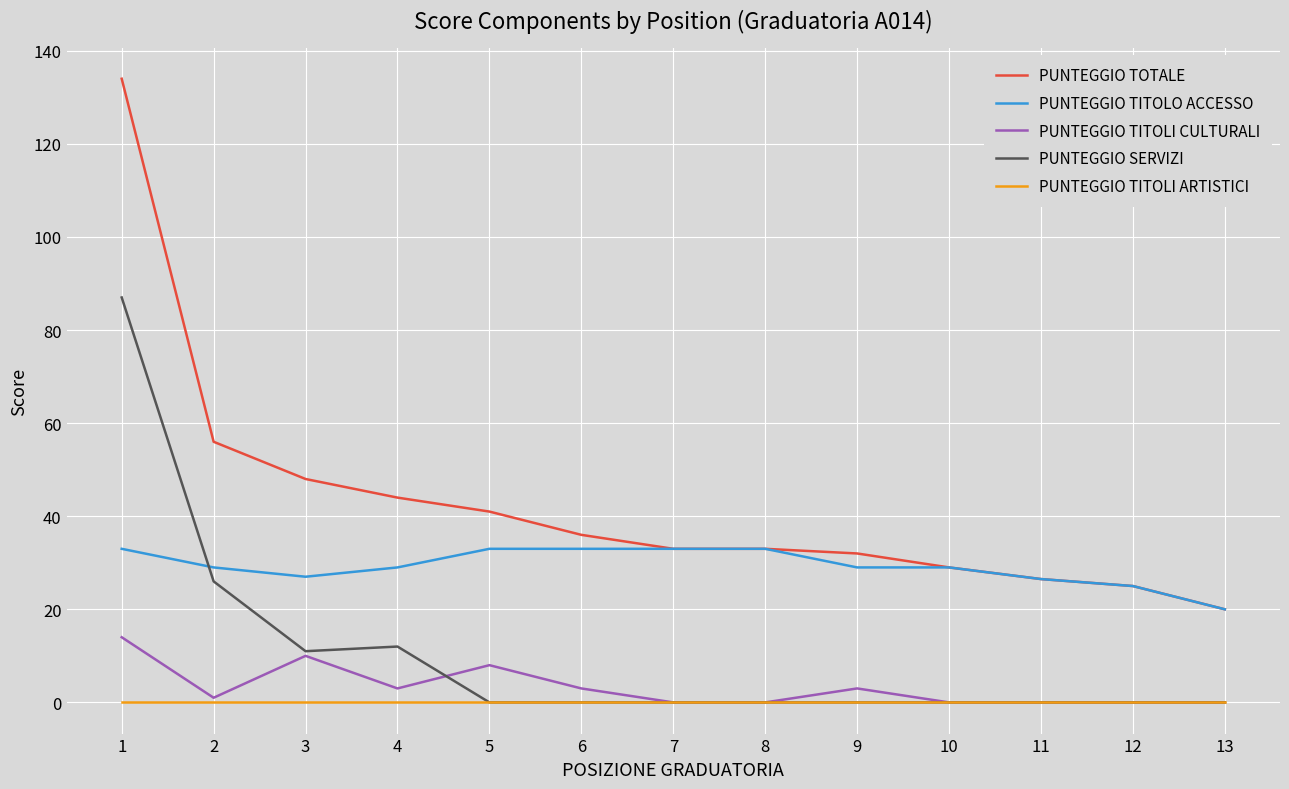

Which series has the widest spread of values?

PUNTEGGIO TOTALE